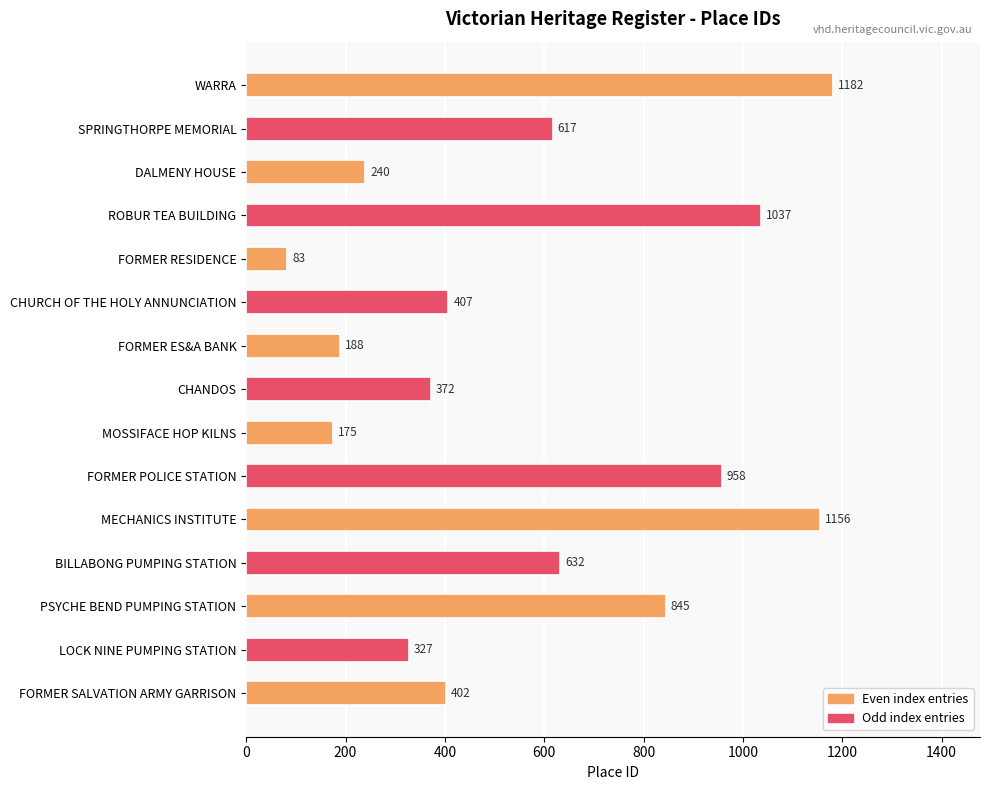

Does the chart contain stacked bars?

No